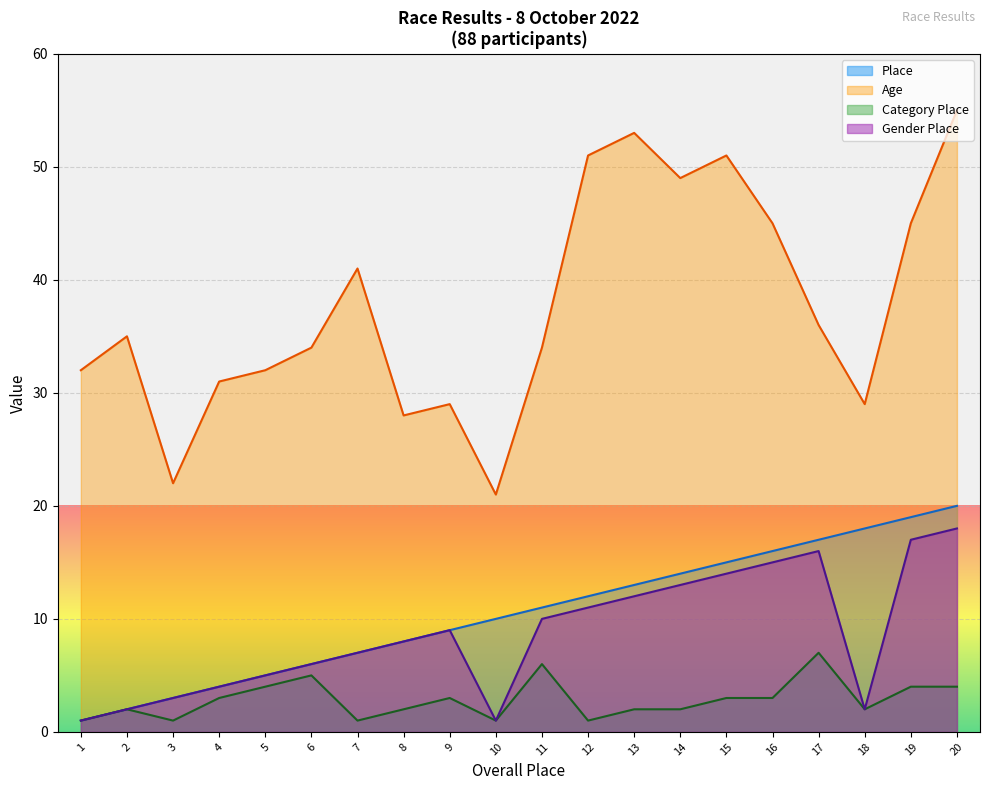

What is the greatest value displayed?

55